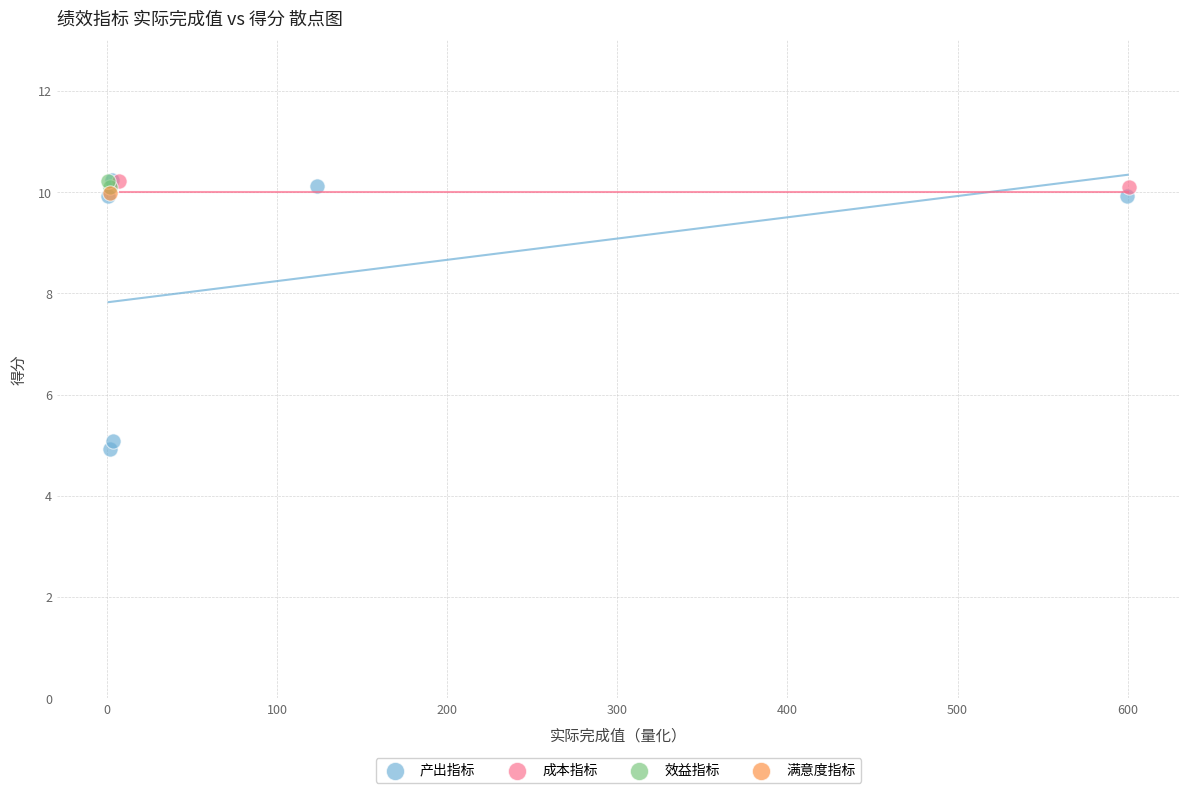

What are all the series names shown in the legend?

产出指标, 成本指标, 效益指标, 满意度指标